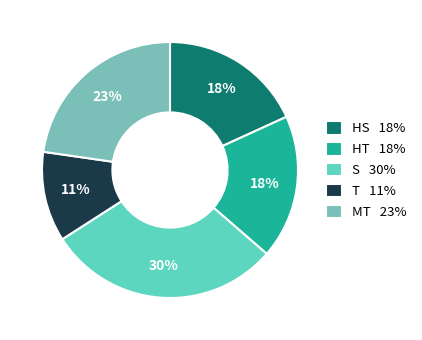

True or false: MT accounts for 23% of the total.

True